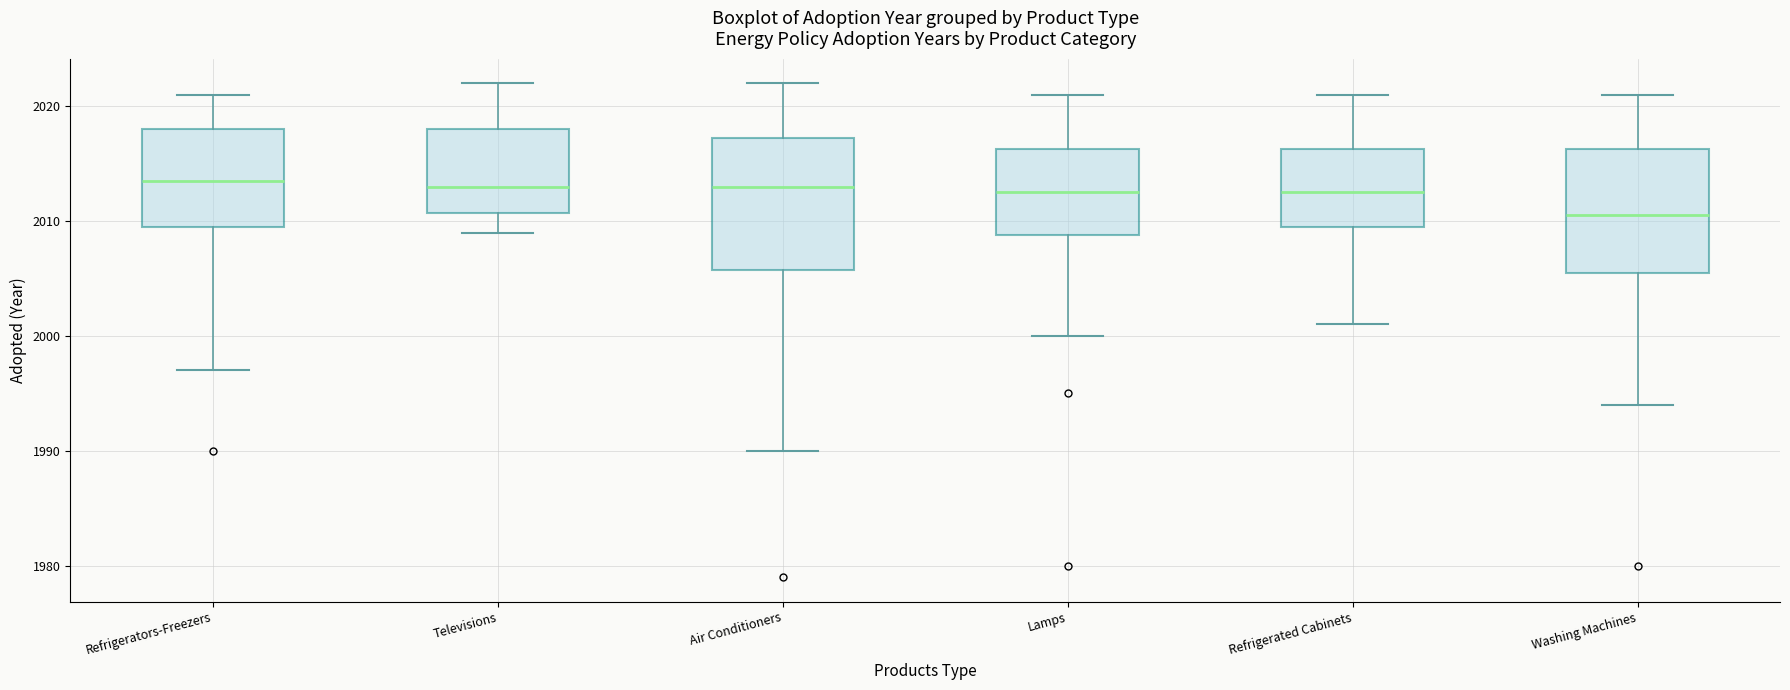

Reading left to right, transcribe this box plot: for each box, give where its median line is, the range the box spans, and where its two whiskers end, as read against the y-axis. The values are not printed on the chart, so give them approximately, as read against the axis.

Refrigerators-Freezers: median 2014, box 2010 to 2018, whiskers 1997 to 2021
Televisions: median 2013, box 2011 to 2018, whiskers 2009 to 2022
Air Conditioners: median 2013, box 2006 to 2017, whiskers 1990 to 2022
Lamps: median 2013, box 2009 to 2016, whiskers 2000 to 2021
Refrigerated Cabinets: median 2013, box 2010 to 2016, whiskers 2001 to 2021
Washing Machines: median 2011, box 2006 to 2016, whiskers 1994 to 2021